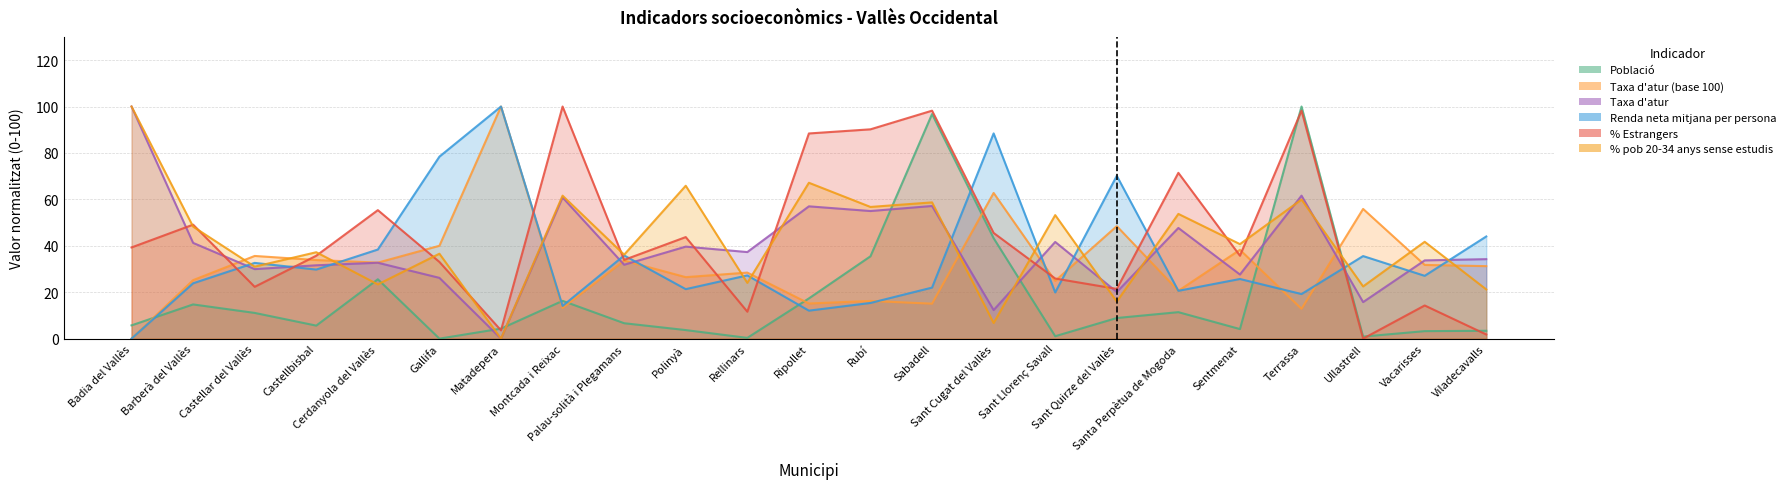

Where do Taxa d'atur and Renda neta mitjana per persona first cross each other?

Barberà del Vallès and Castellar del Vallès